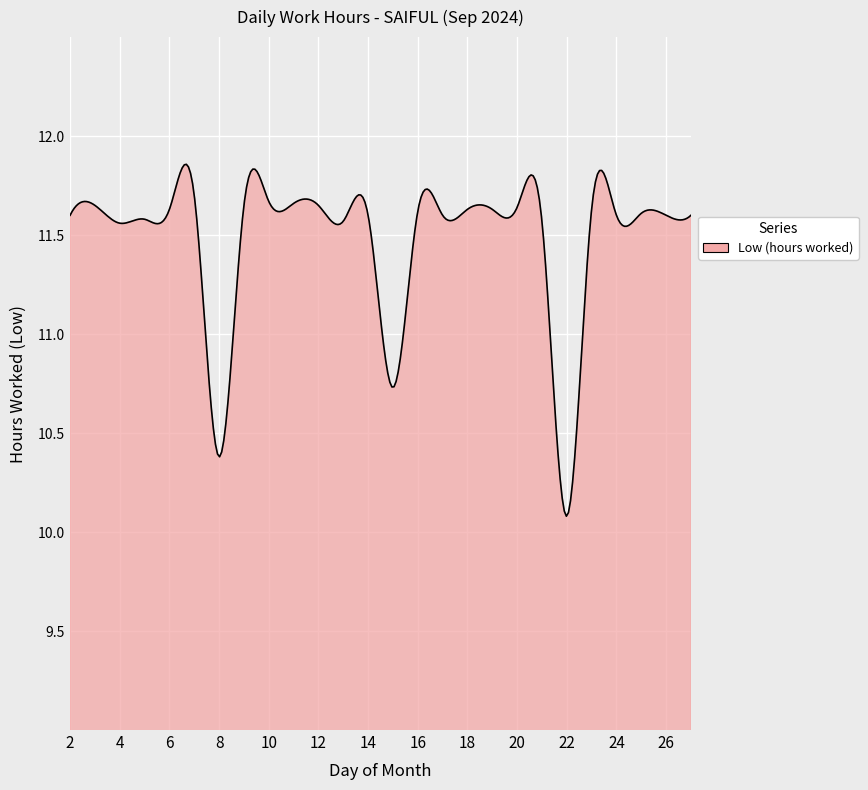

What is the smallest value displayed?

10.1